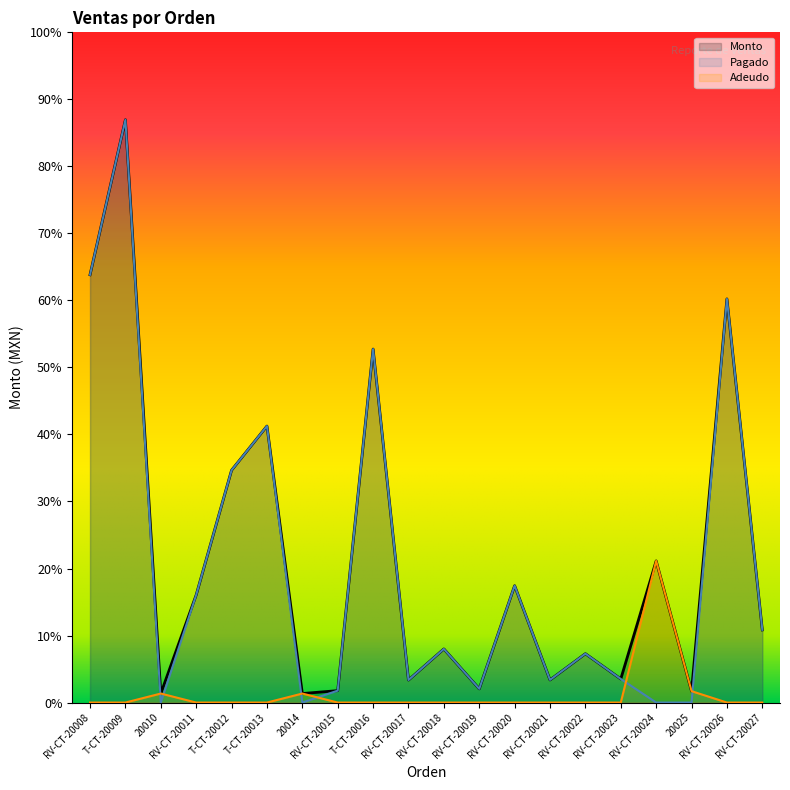

What is the value of the Pagado point at the 14th from the left?

1900.0